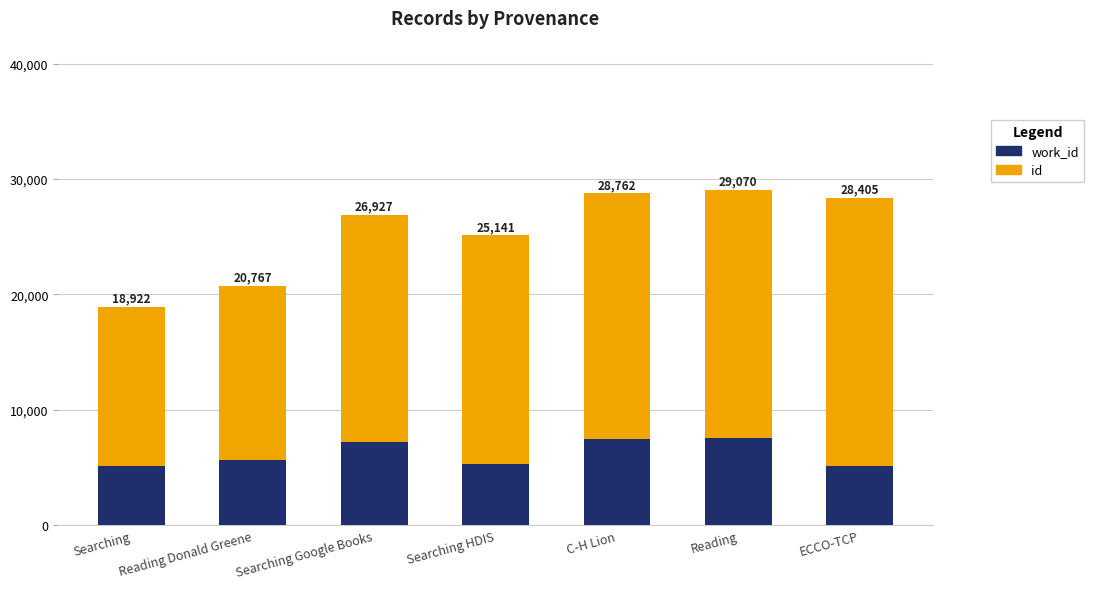

What is the label of the 4th bar from the right?

Searching HDIS